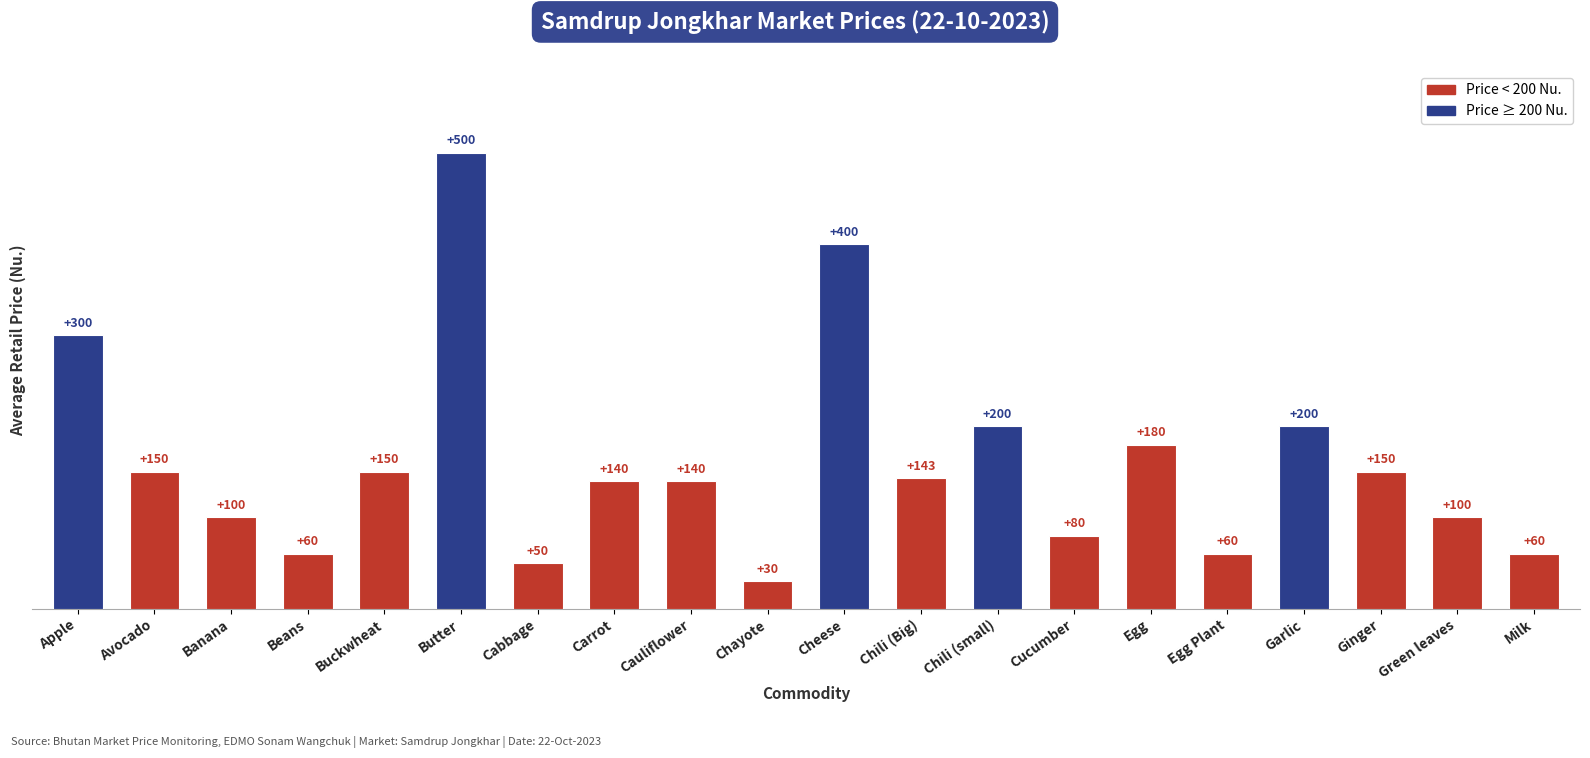

Does the chart contain any negative values?

No